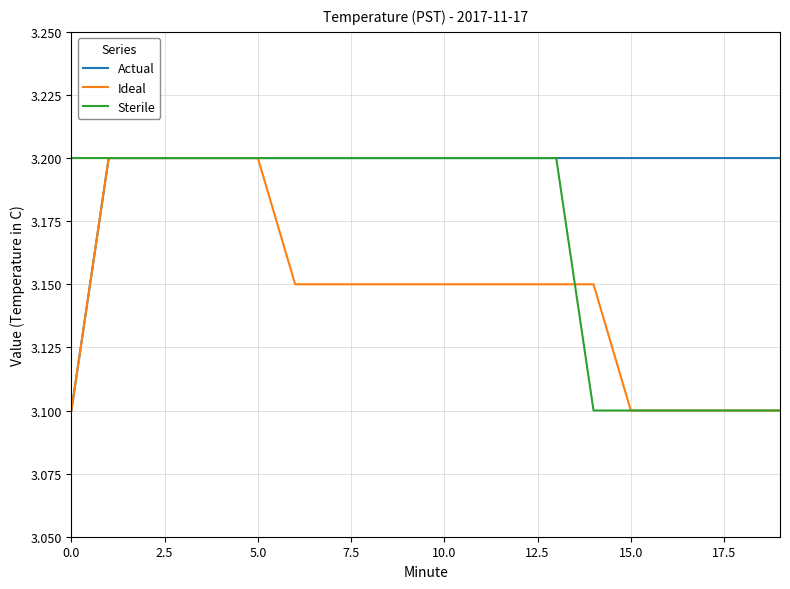

What is the highest value of the Actual series?

3.2